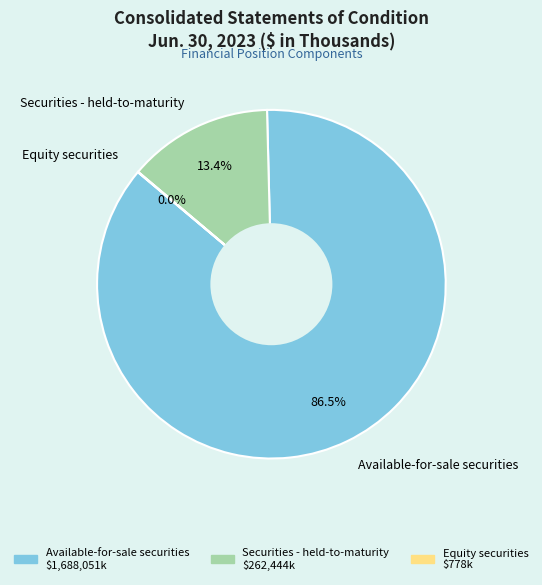

Combined, do Available-for-sale securities and Securities - held-to-maturity account for over 50%?

Yes